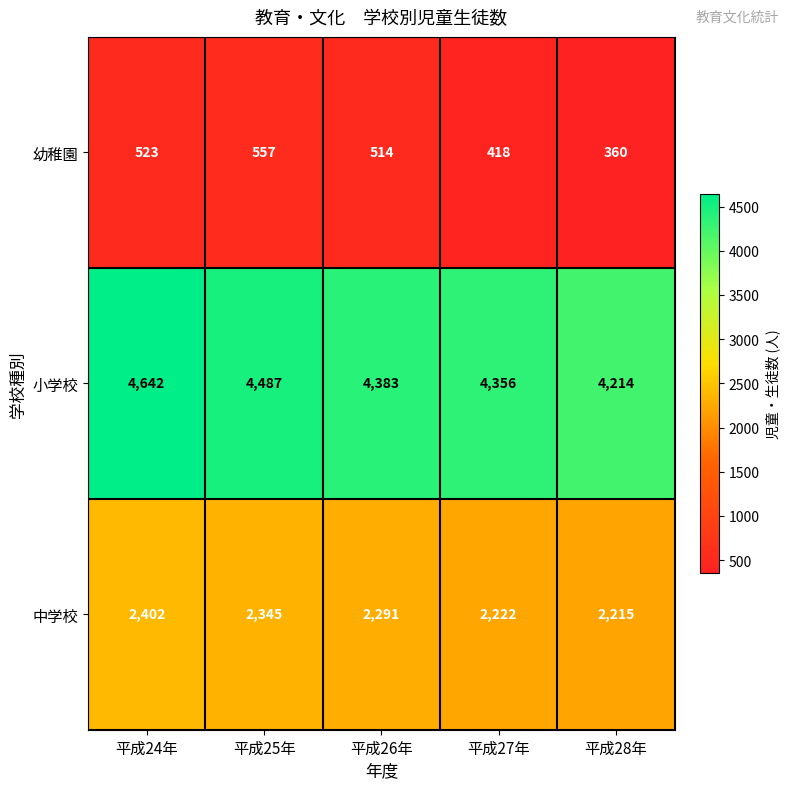

Between 平成25年 and 平成26年, which series saw the biggest shift?

小学校